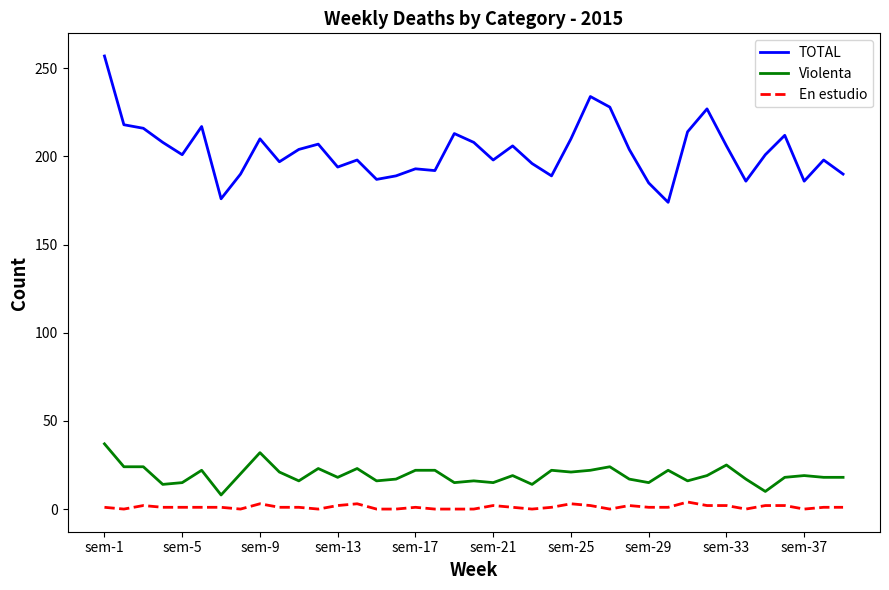

Rank the series by their maximum value, from lowest to highest.

En estudio, Violenta, TOTAL